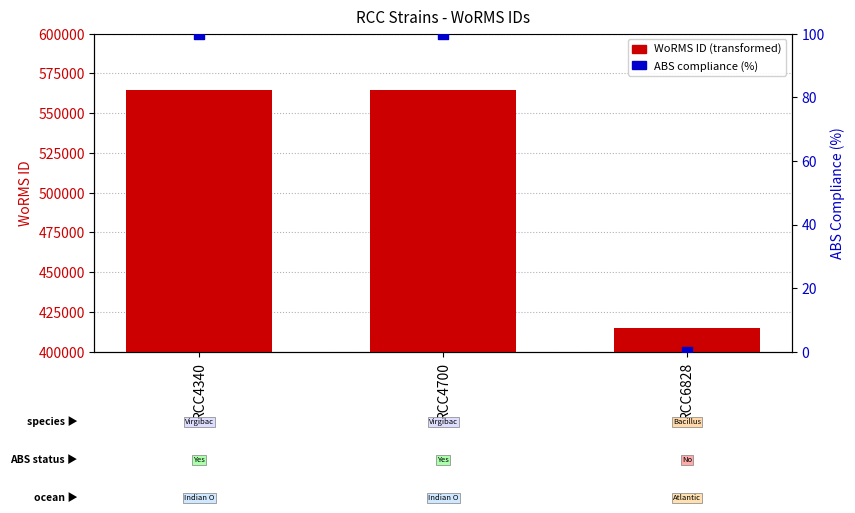

Is the value of ABS compliant (%) at RCC4700 greater than the value of WoRMS ID at RCC4340?

No